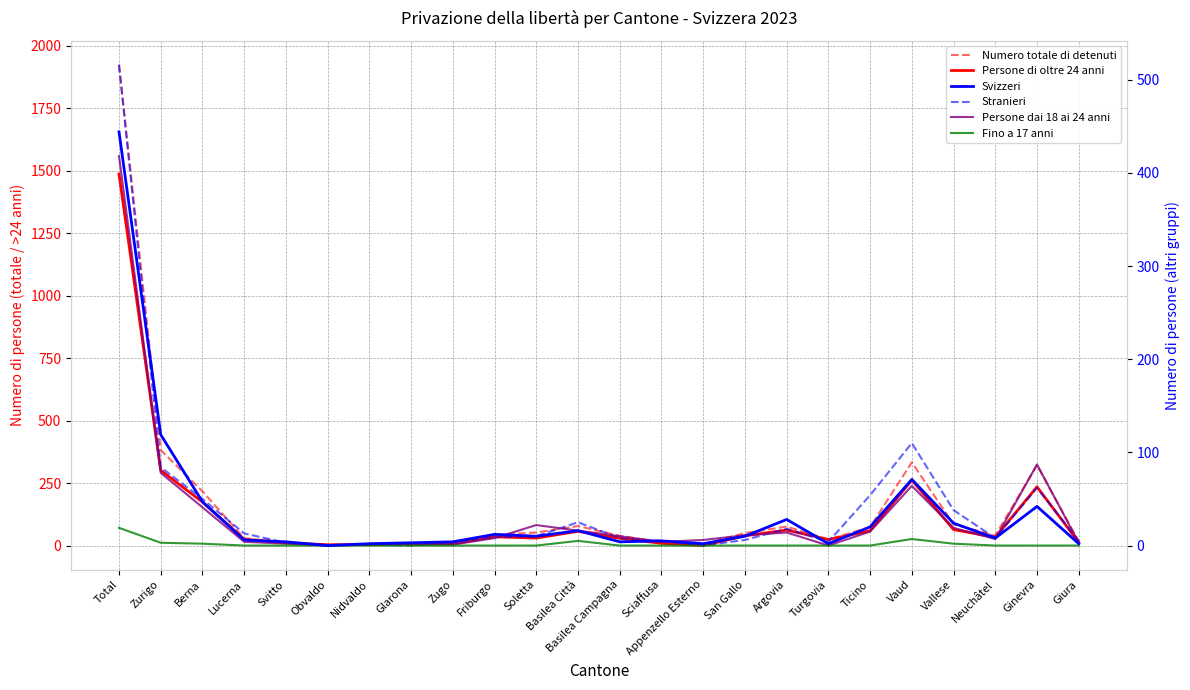

List the series in order of their peak value, highest first.

Numero totale di detenuti, Persone di oltre 24 anni, Stranieri, Svizzeri, Persone dai 18 ai 24 anni, Fino a 17 anni